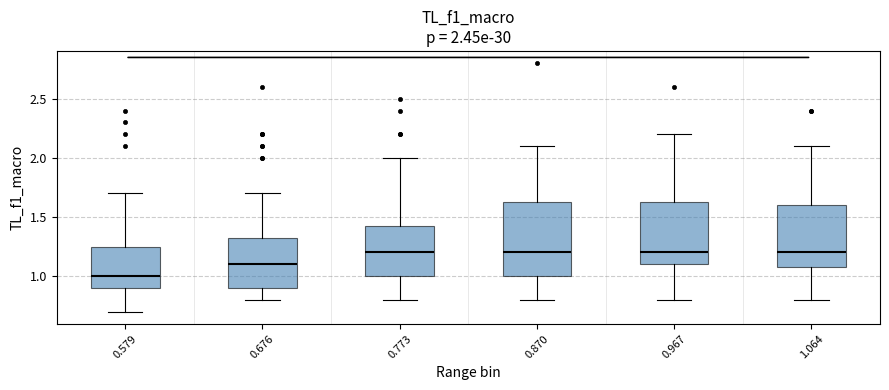

Comparing the boxes themselves (not the whiskers), which one is the tallest?

0.870